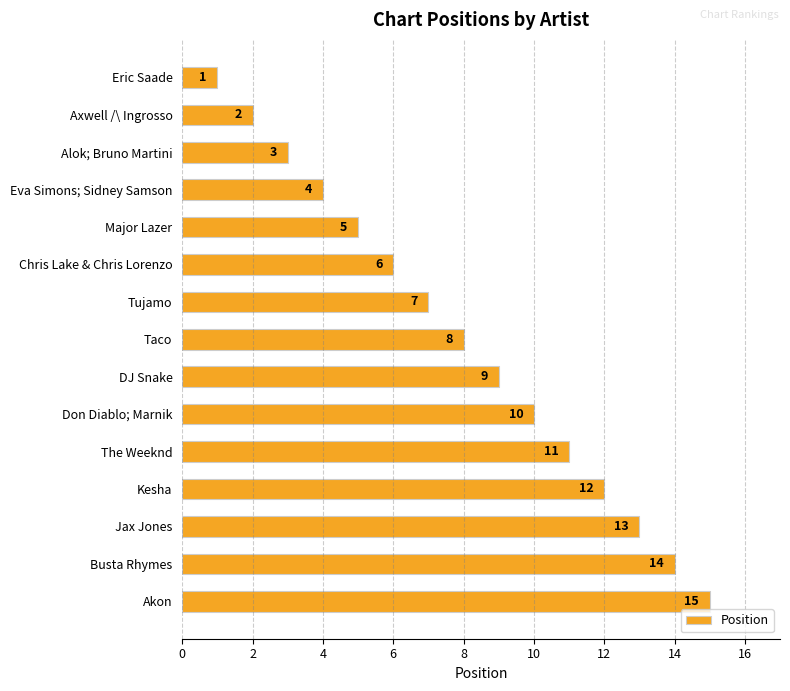

Rank the categories by value from lowest to highest.

Eric Saade, Axwell /\ Ingrosso, Alok; Bruno Martini, Eva Simons; Sidney Samson, Major Lazer, Chris Lake & Chris Lorenzo, Tujamo, Taco, DJ Snake, Don Diablo; Marnik, The Weeknd, Kesha, Jax Jones, Busta Rhymes, Akon